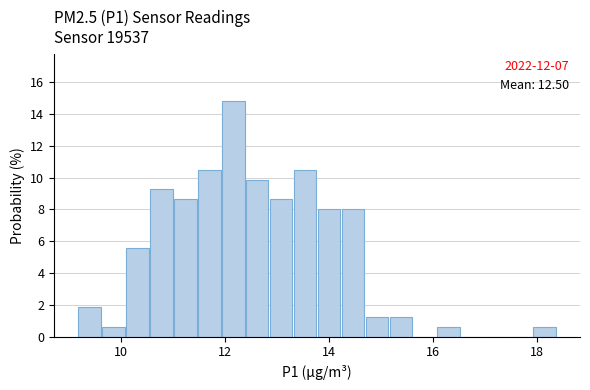

Around what value on the x-axis is the tallest bar? Give the approximate position of its centre, as read against the axis.

12.2